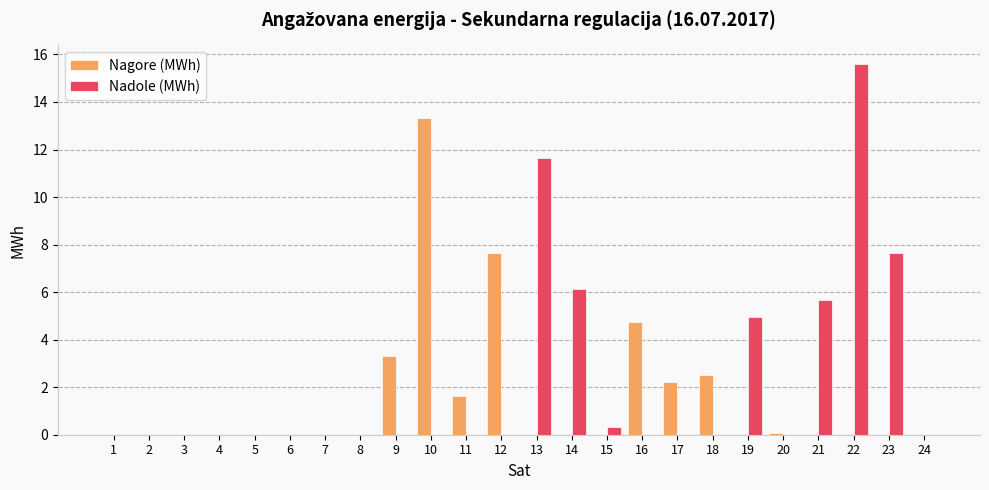

What is the total value across all series at 22?

15.6